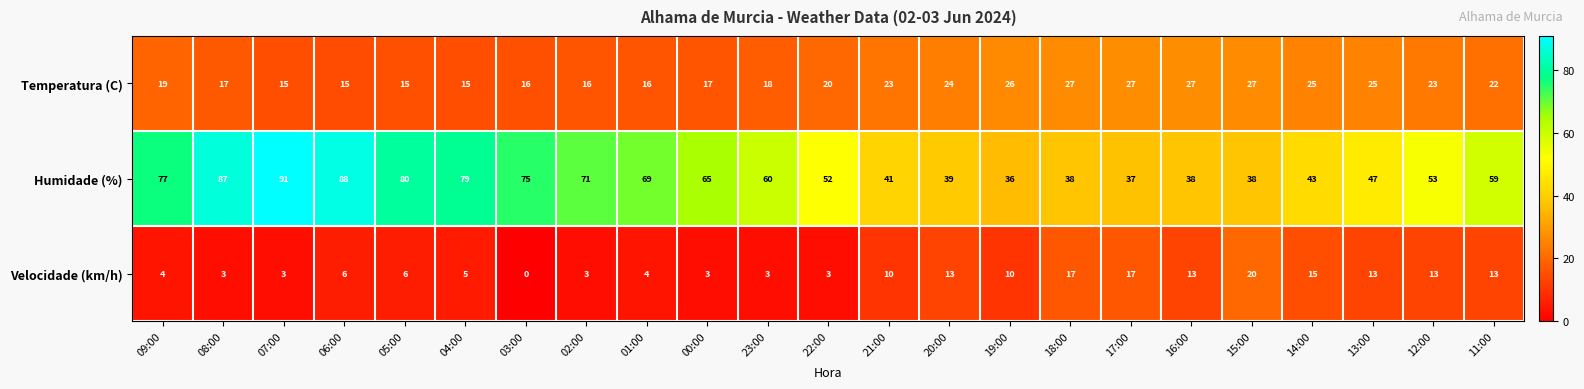

Which series has the largest total across all categories?

Humidade (%)